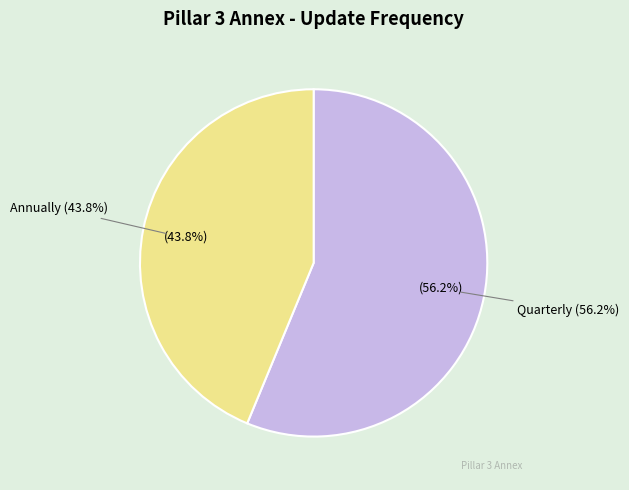

Is the sum of Annually and Quarterly greater than half?

Yes